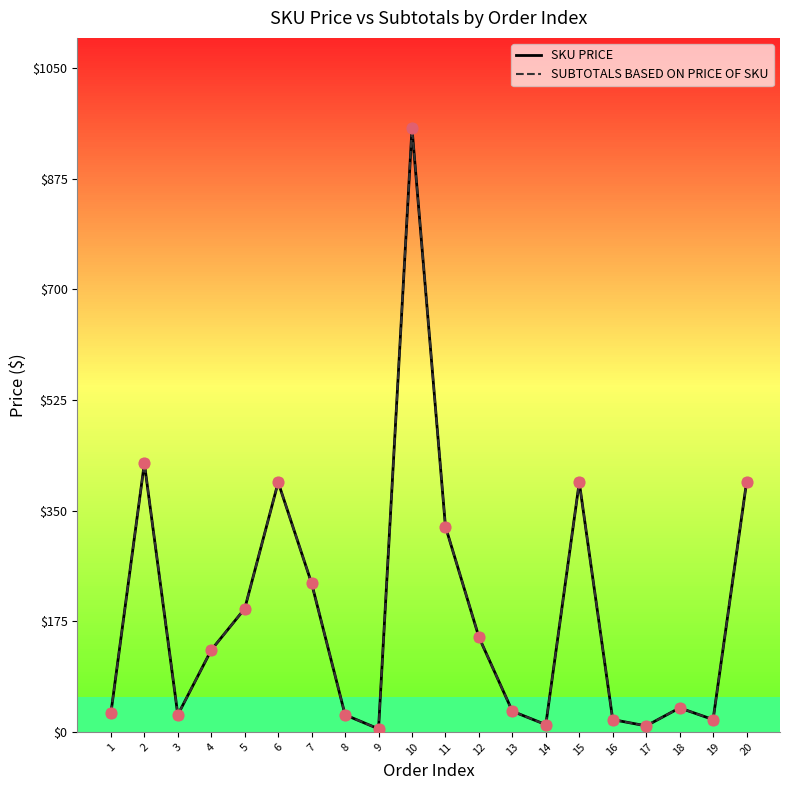

What are all the series names shown in the legend?

SKU PRICE, SUBTOTALS BASED ON PRICE OF SKU